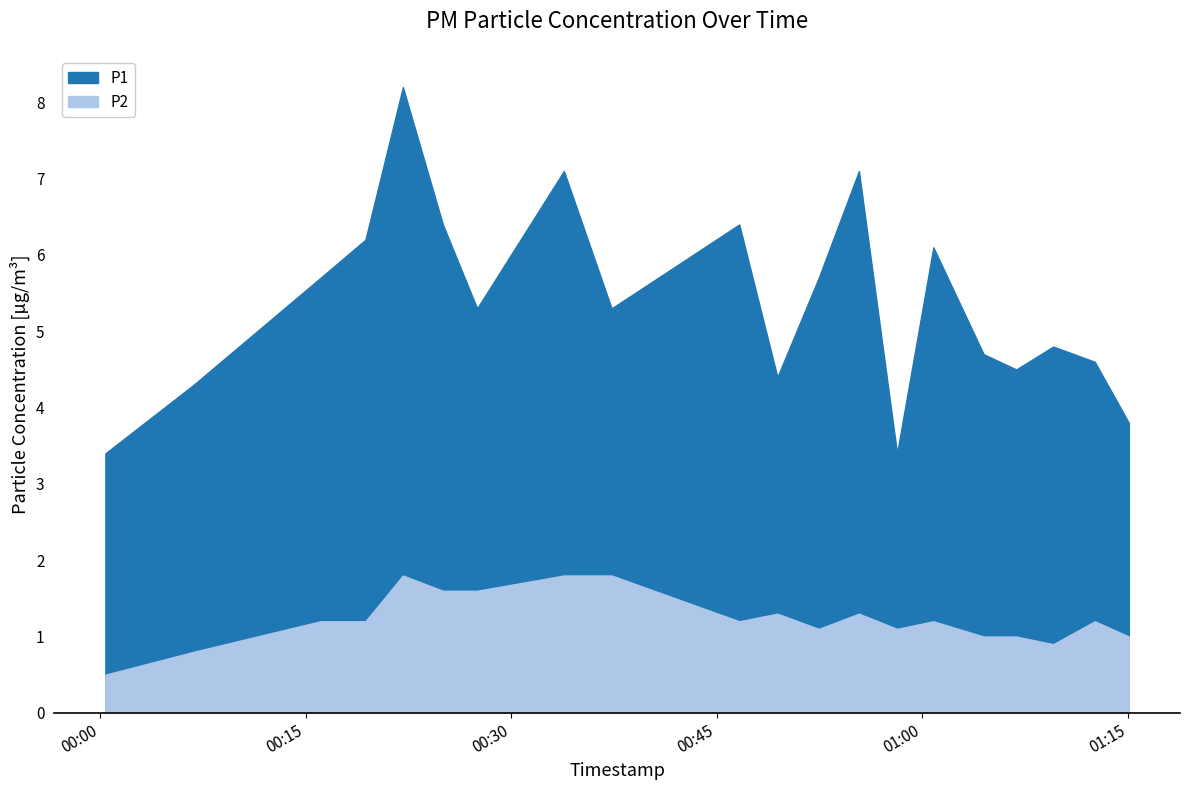

What position from the left is 2023-03-26T00:06:49?

2